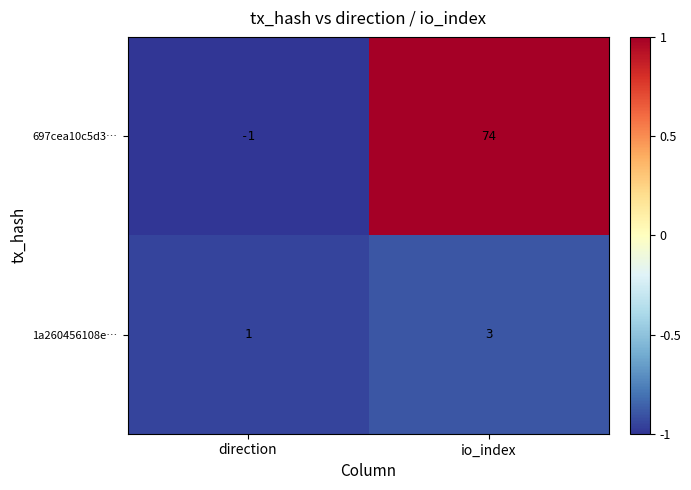

What is the maximum value shown in the chart?

74